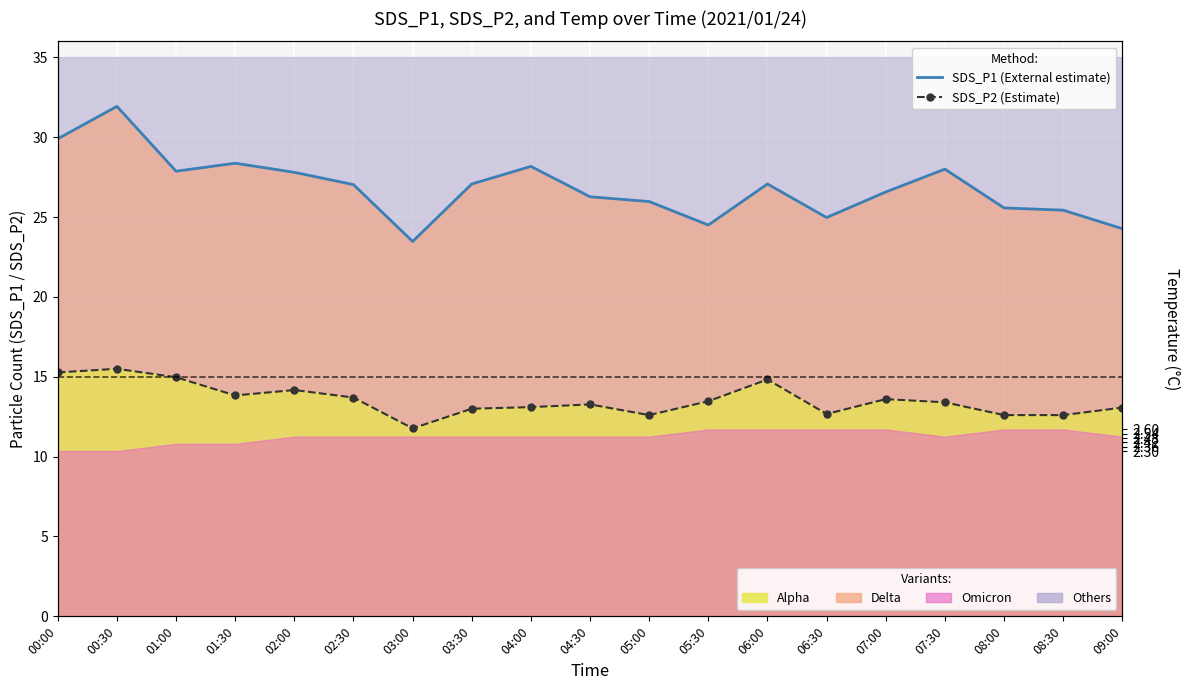

True or false: SDS_P2 (Estimate) has more than 1 points higher than both neighbors.

True